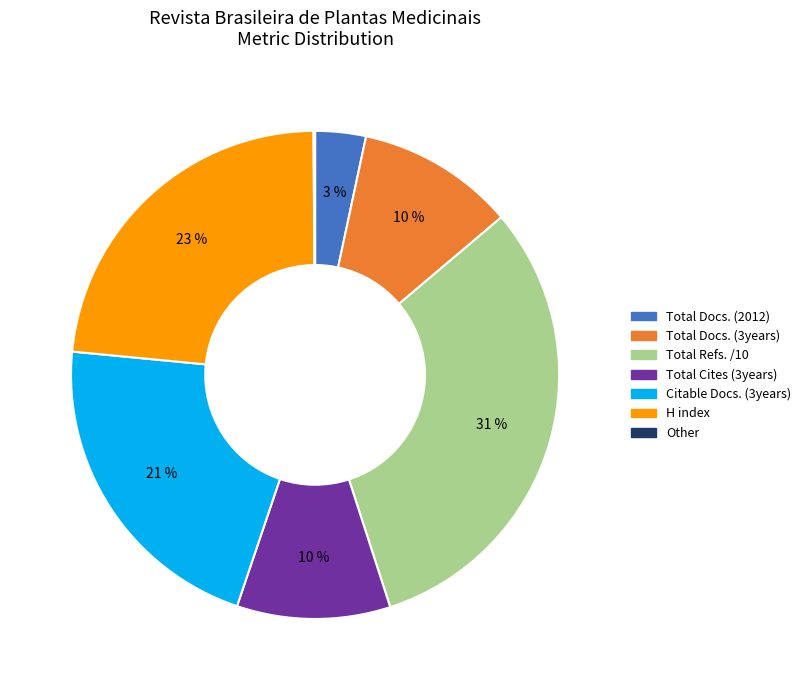

To the nearest percent, what is the average slice percentage?

14%